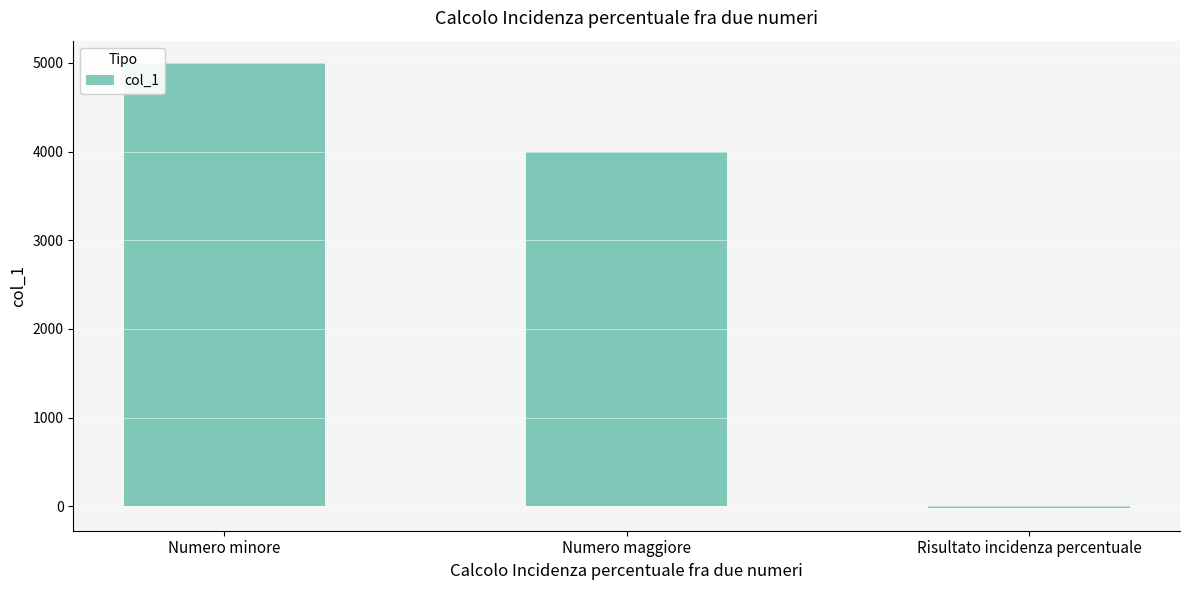

What is the average value?

2992